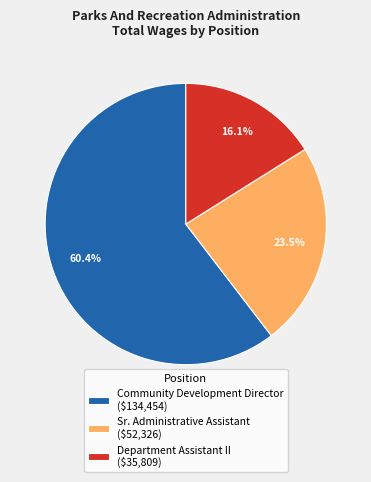

Is there a majority slice in this chart?

Yes